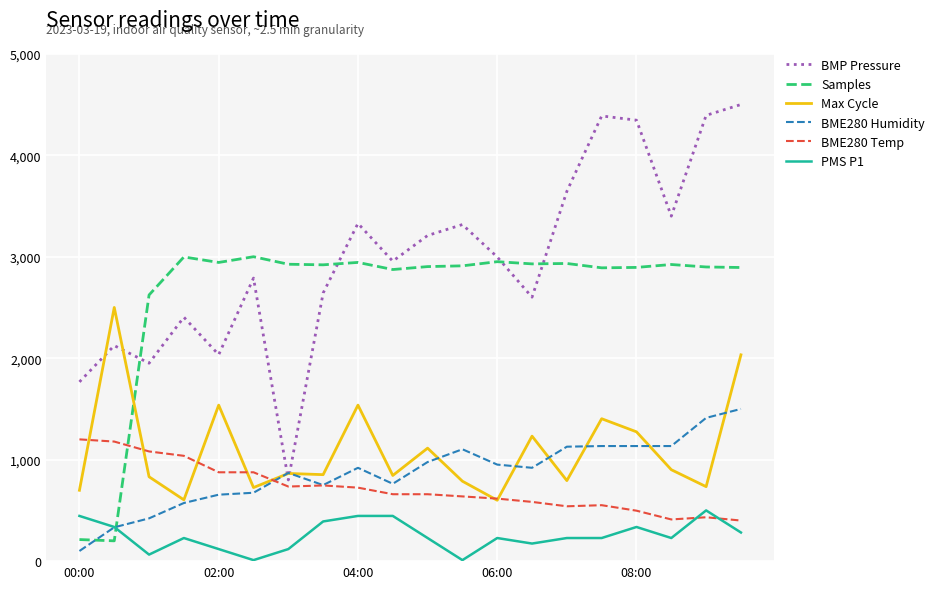

True or false: BME280 Temp and Samples intersect in this chart.

True